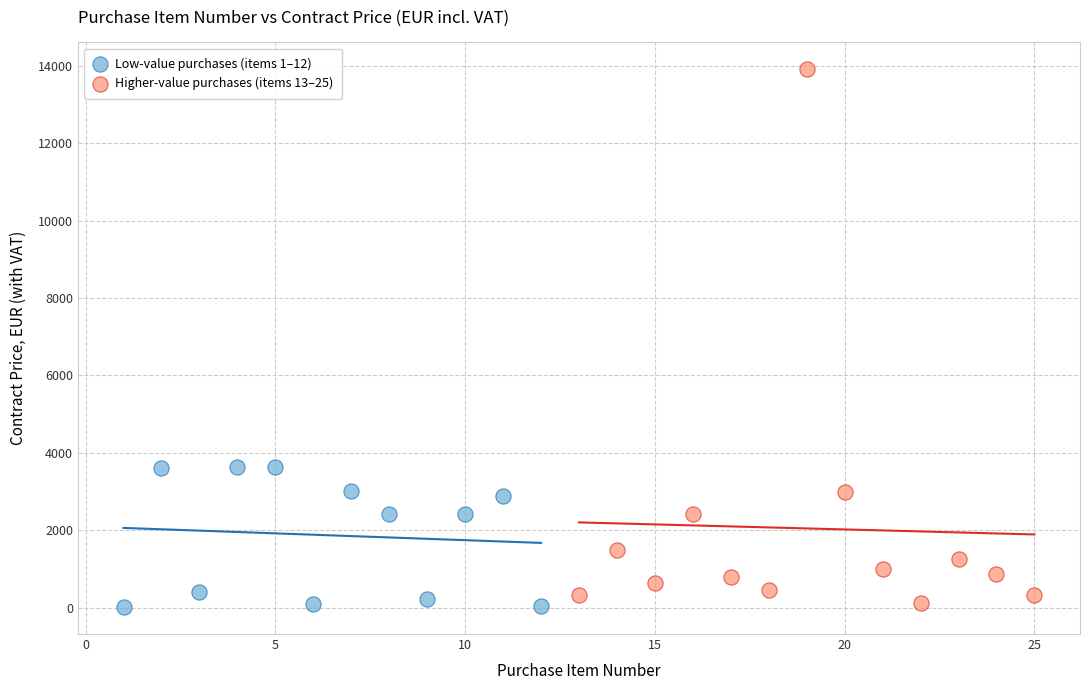

Which series has the widest spread of Y values?

Higher-value purchases (items 13–25)